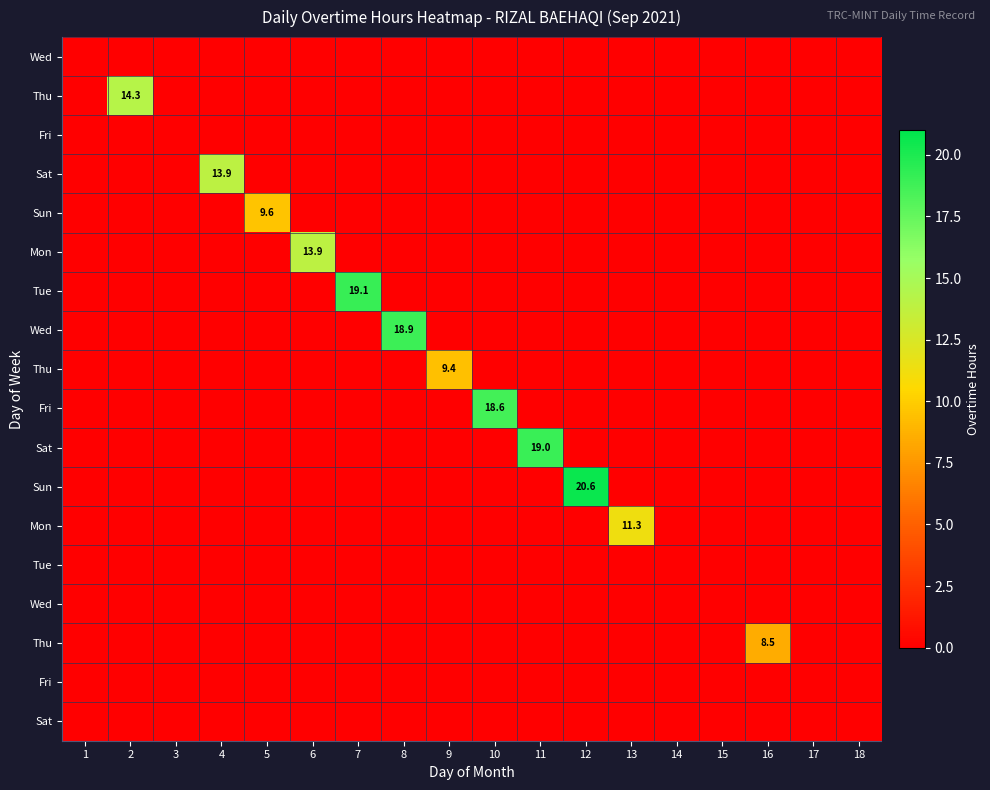

Between 2 and 18, which is larger?

2